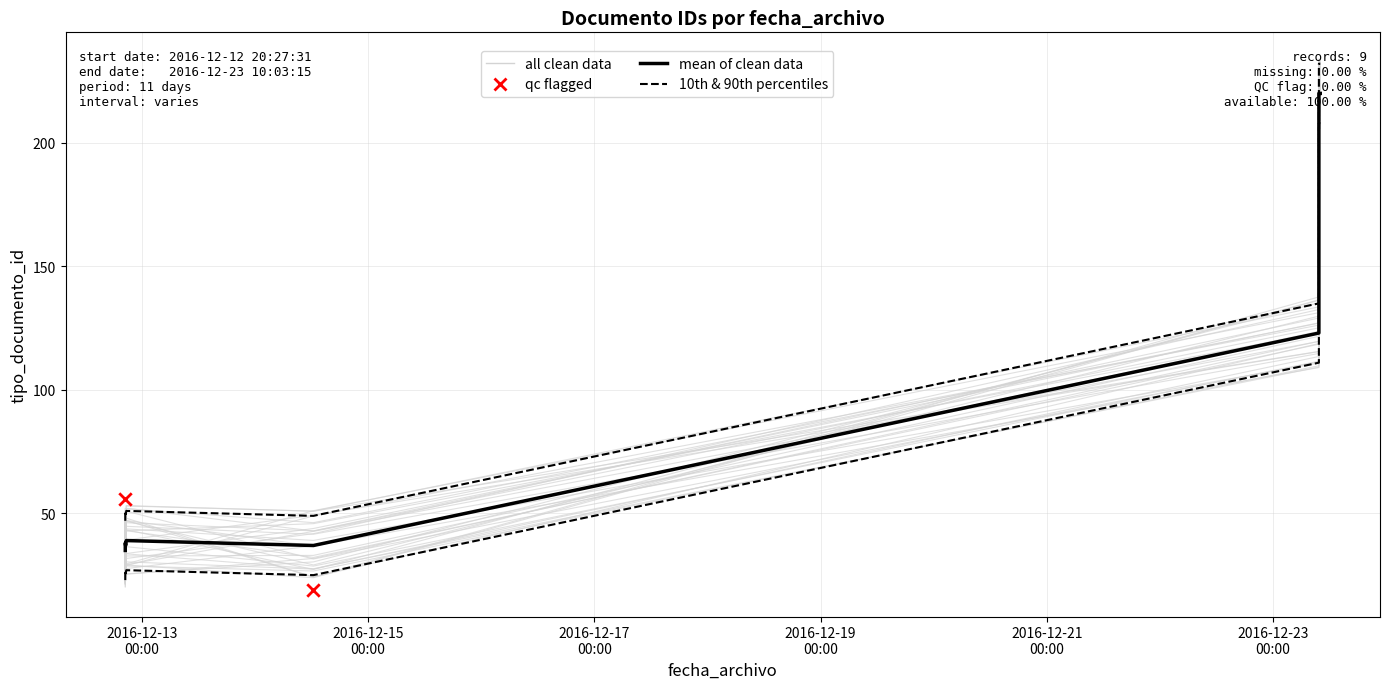

What is the ratio of the value at 2016-12-12 20:32:20 to the value at 2016-12-23 10:03:15?

0.2